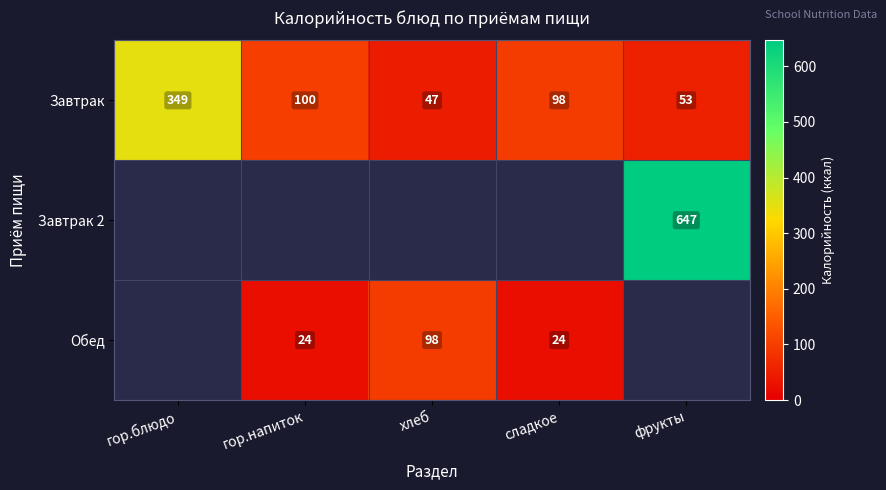

List the labels in order of Завтрак value, smallest first.

хлеб, фрукты, сладкое, гор.напиток, гор.блюдо